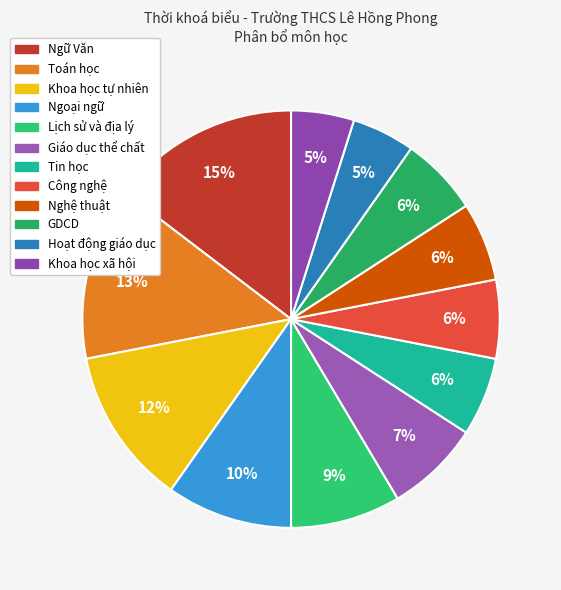

What percentage do Ngoại ngữ and Nghệ thuật together represent?

15.9%